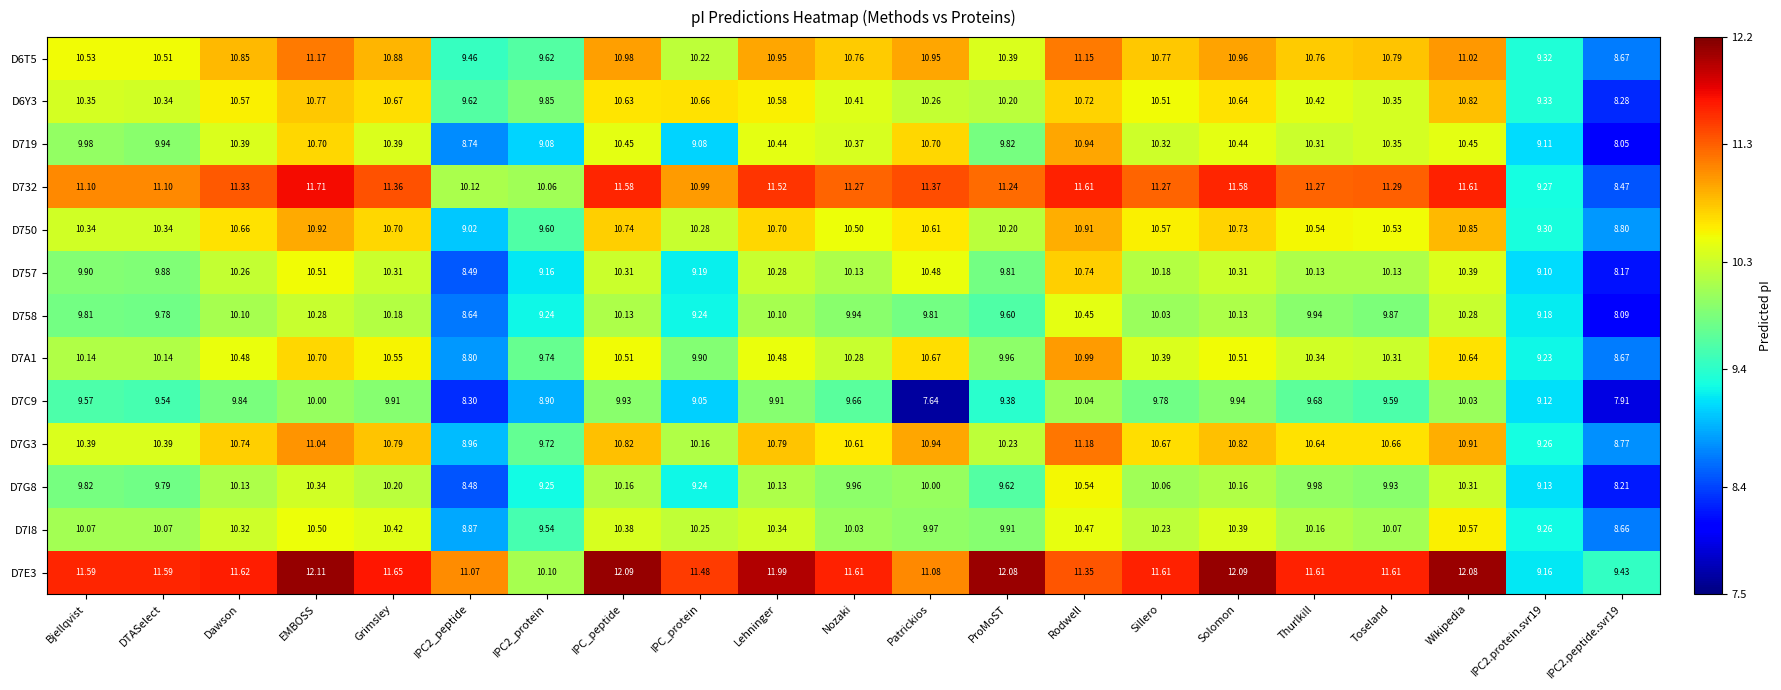

At which label does D757 first exceed 10?

Dawson